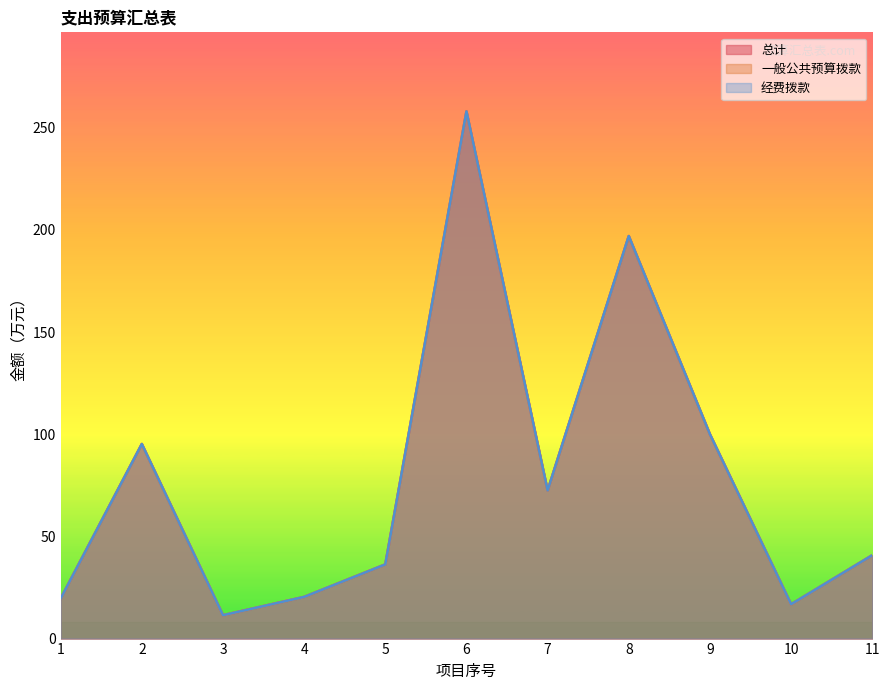

True or false: 经费拨款 has a value of 148.6 at 9.

False